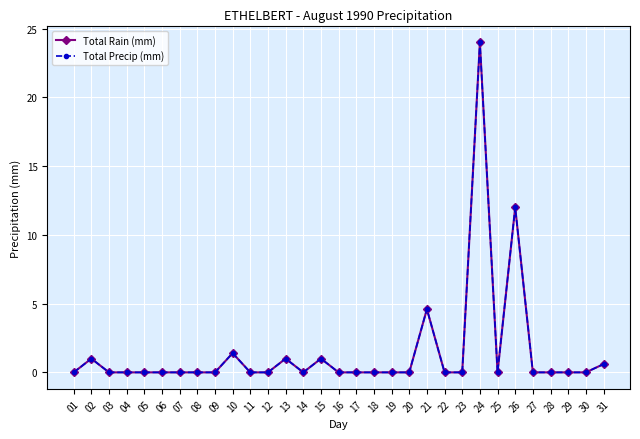

True or false: Total Precip (mm) has a value of 0.0 at 06.

True